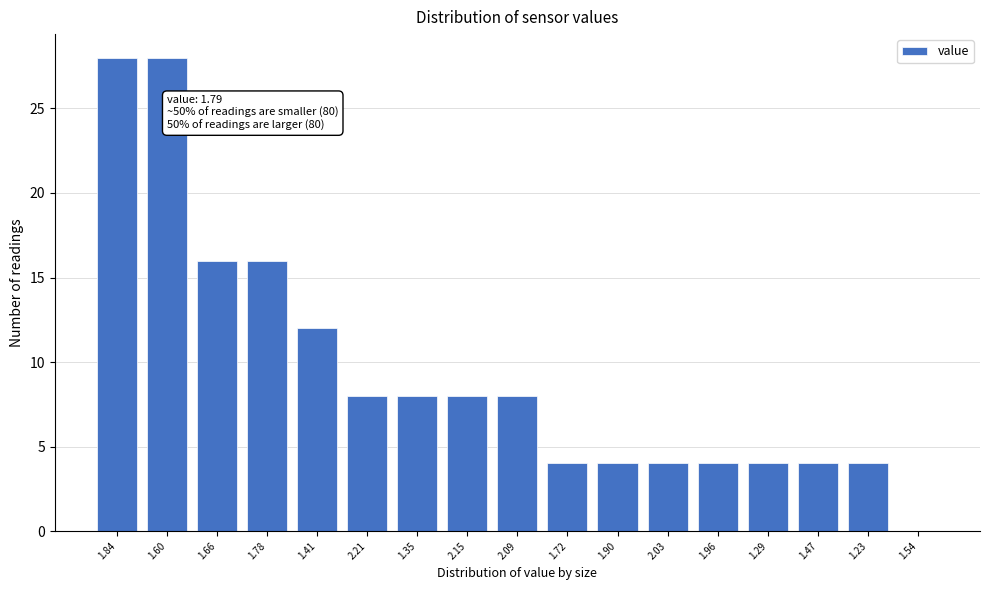

Reading left to right, what are all the values shown in this chart?

1.84=28	1.60=28	1.66=16	1.78=16	1.41=12	2.21=8	1.35=8	2.15=8	2.09=8	1.72=4	1.90=4	2.03=4	1.96=4	1.29=4	1.47=4	1.23=4	1.54=0